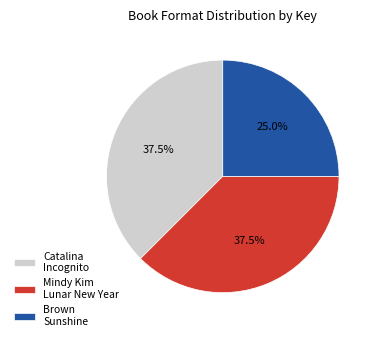

Does any single category account for the majority?

No